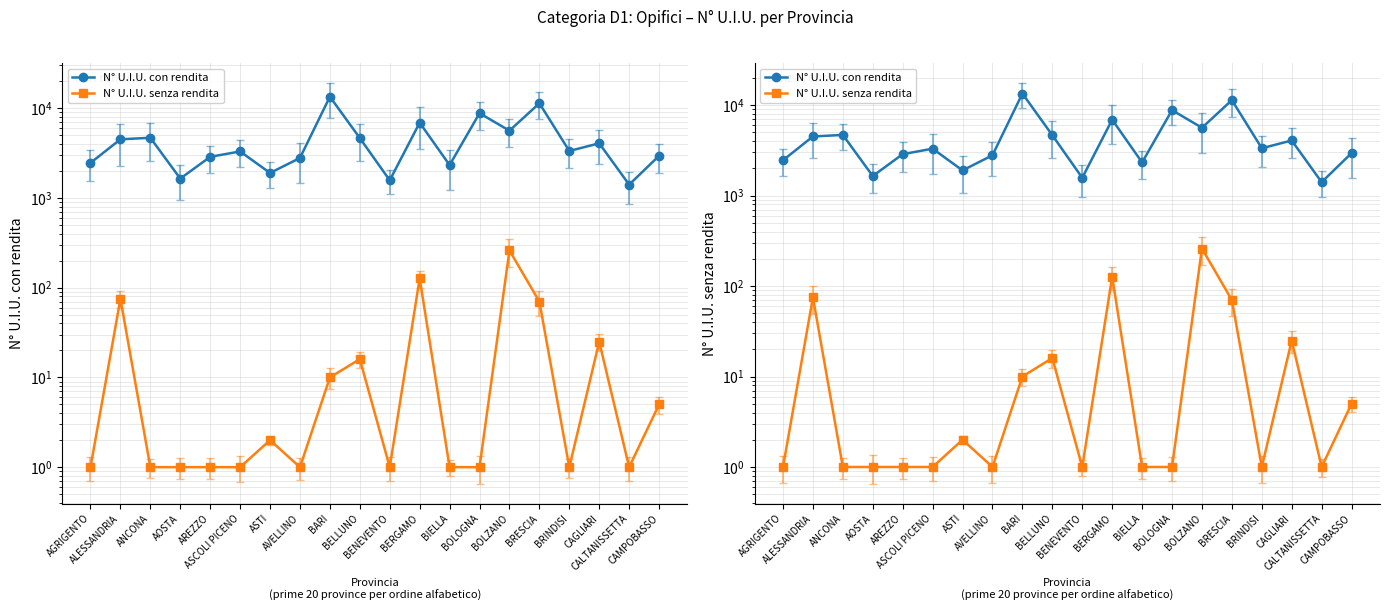

What is the smallest value displayed?

1